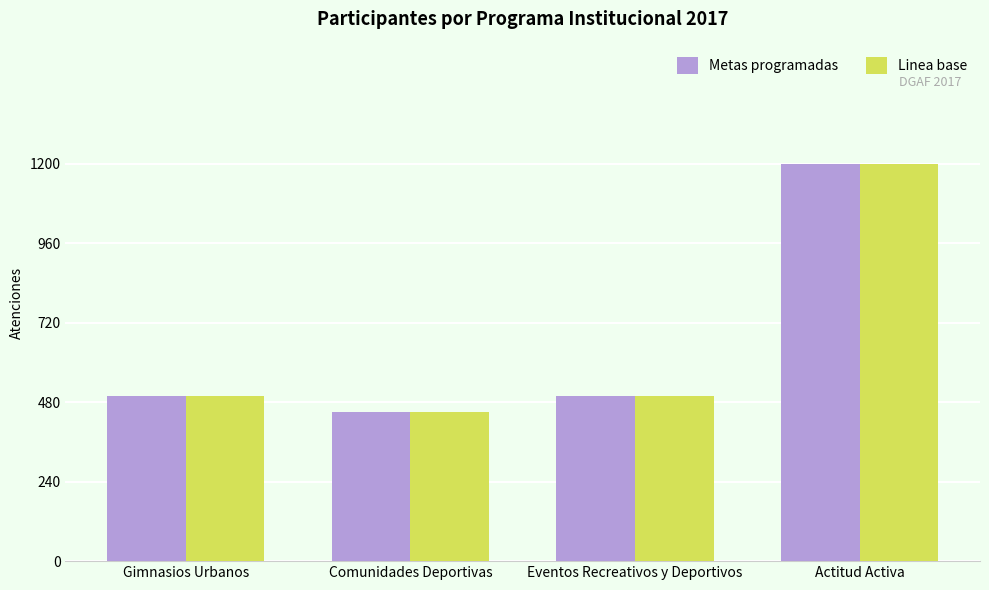

How many categories are shown in the chart?

4